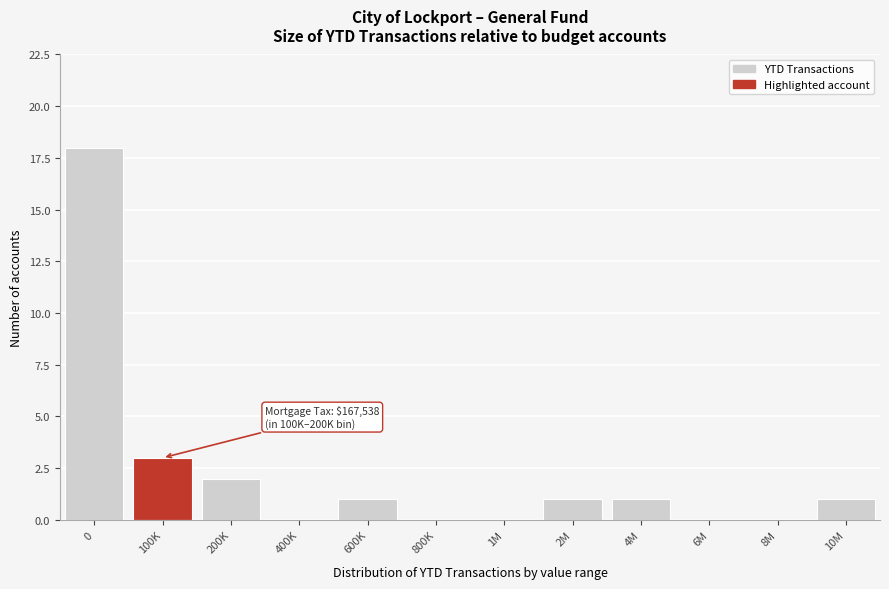

Reading left to right, transcribe all the data shown in this chart.

0=18	100K=3	200K=2	400K=0	600K=1	800K=0	1M=0	2M=1	4M=1	6M=0	8M=0	10M=1